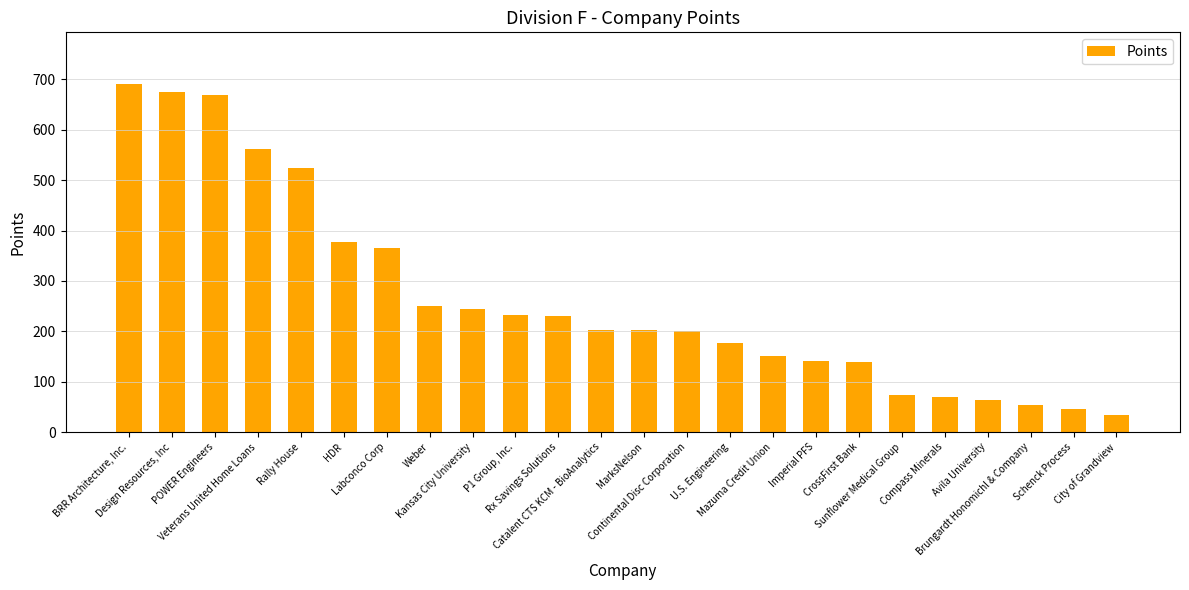

What is the sum of all values?

6372.5